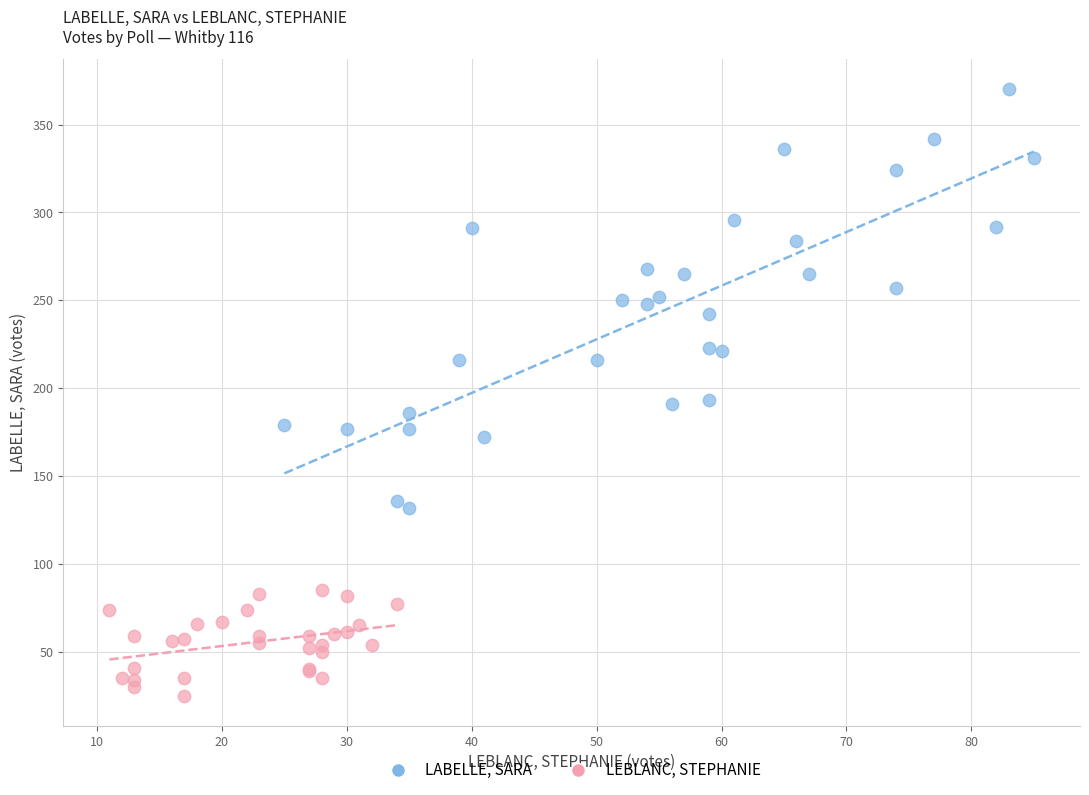

Which series reaches the maximum Y coordinate?

LABELLE, SARA